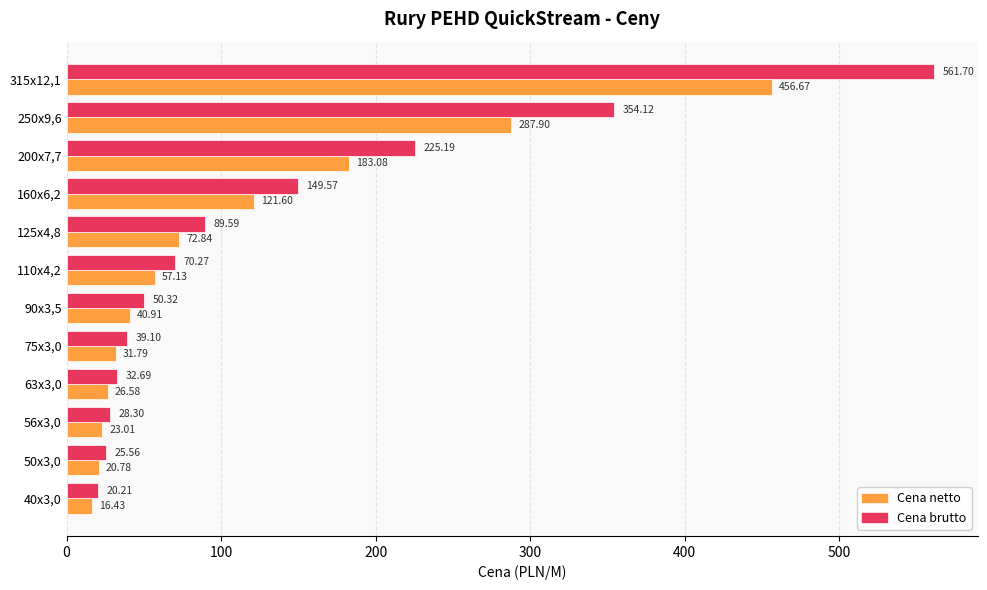

Is the value of Cena brutto at 90x3,5 greater than the value of Cena netto at 50x3,0?

Yes